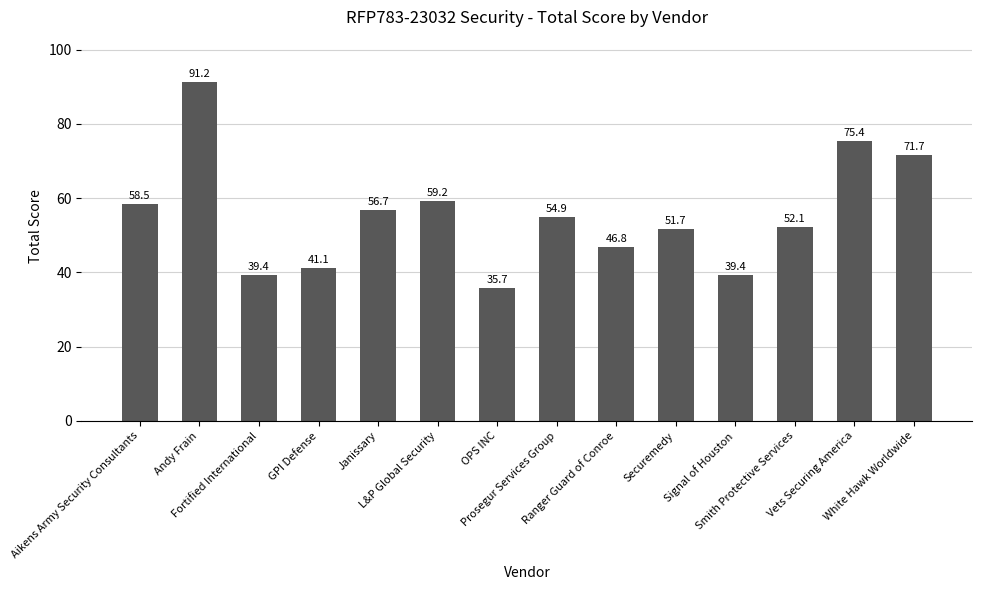

Approximately how many times larger is the value at L&P Global Security compared to OPS INC?

1.7